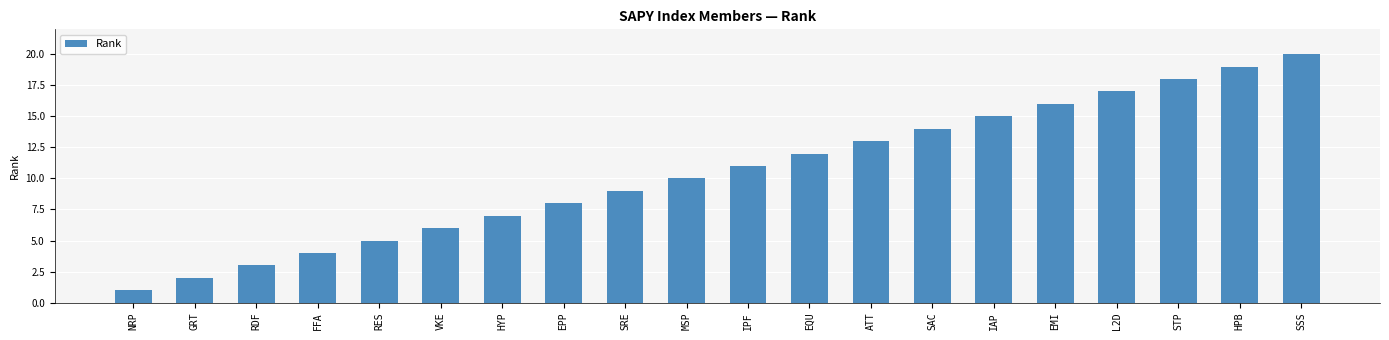

How many values are below 11?

10